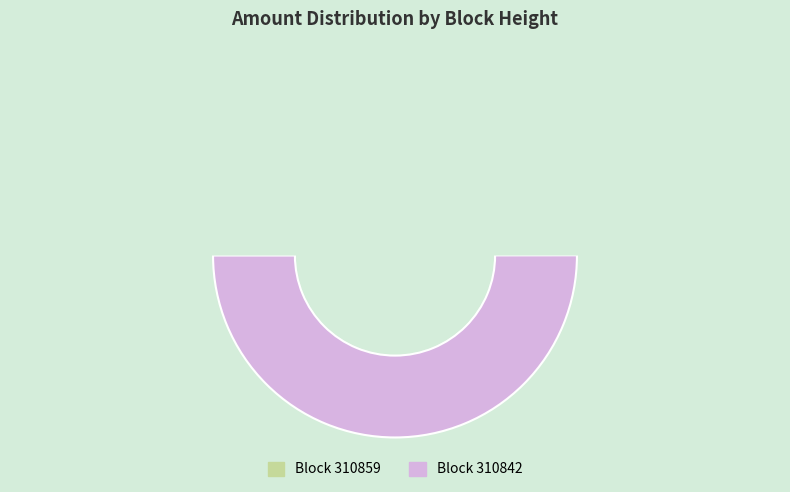

How many slices are in this pie chart?

2